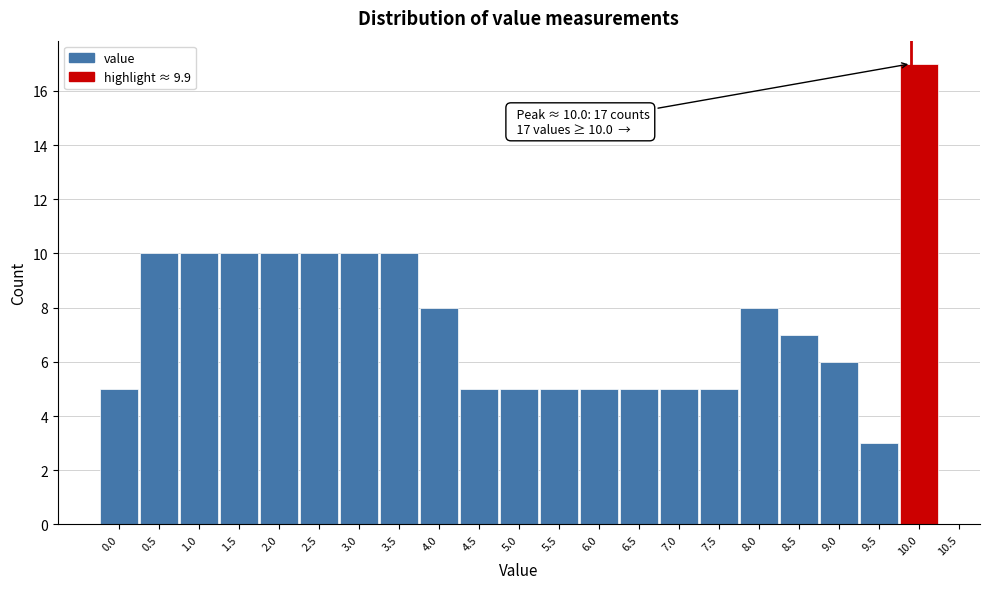

Which range on the x-axis has the tallest bar?

9.75 to 10.25